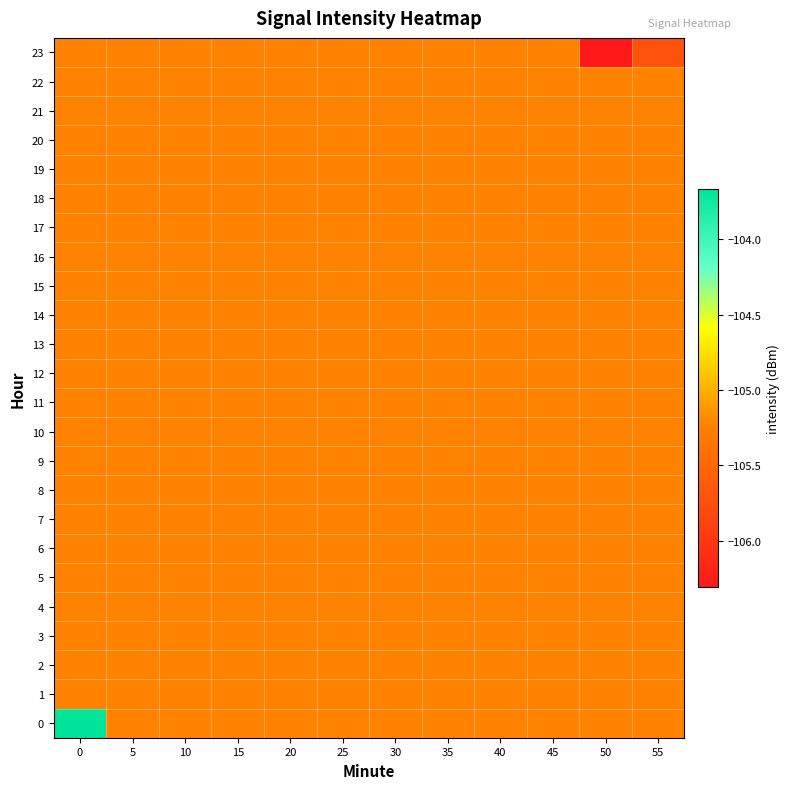

Between 25 and 30, which is larger?

25